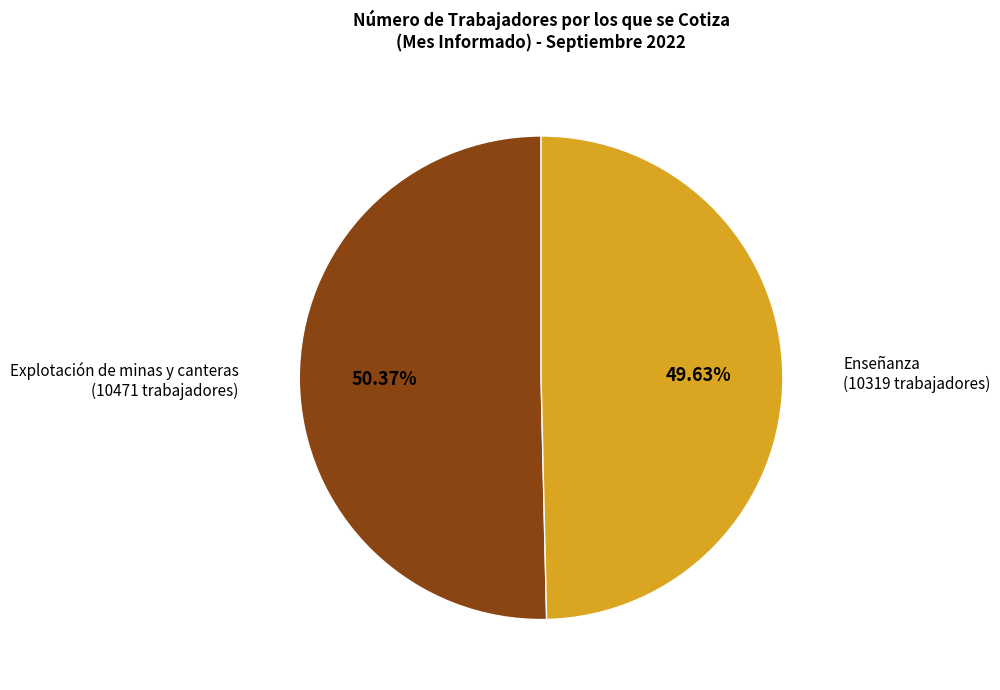

How many segments does this pie chart have?

2